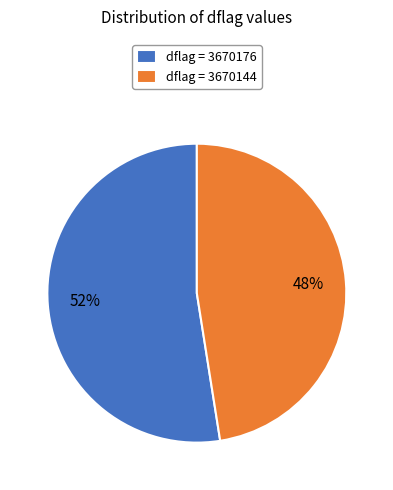

True or false: dflag = 3670176 accounts for 52% of the total.

True